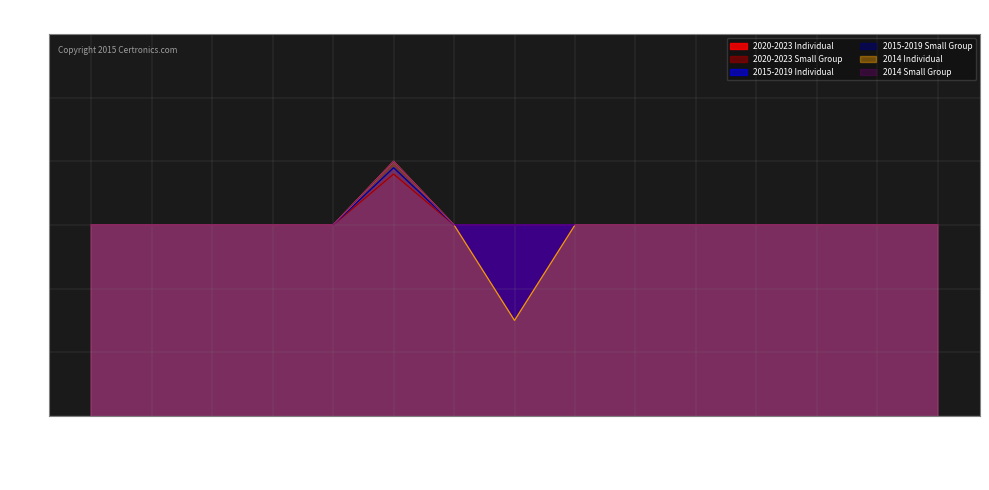

At how many categories does at least one series exceed 0?

15